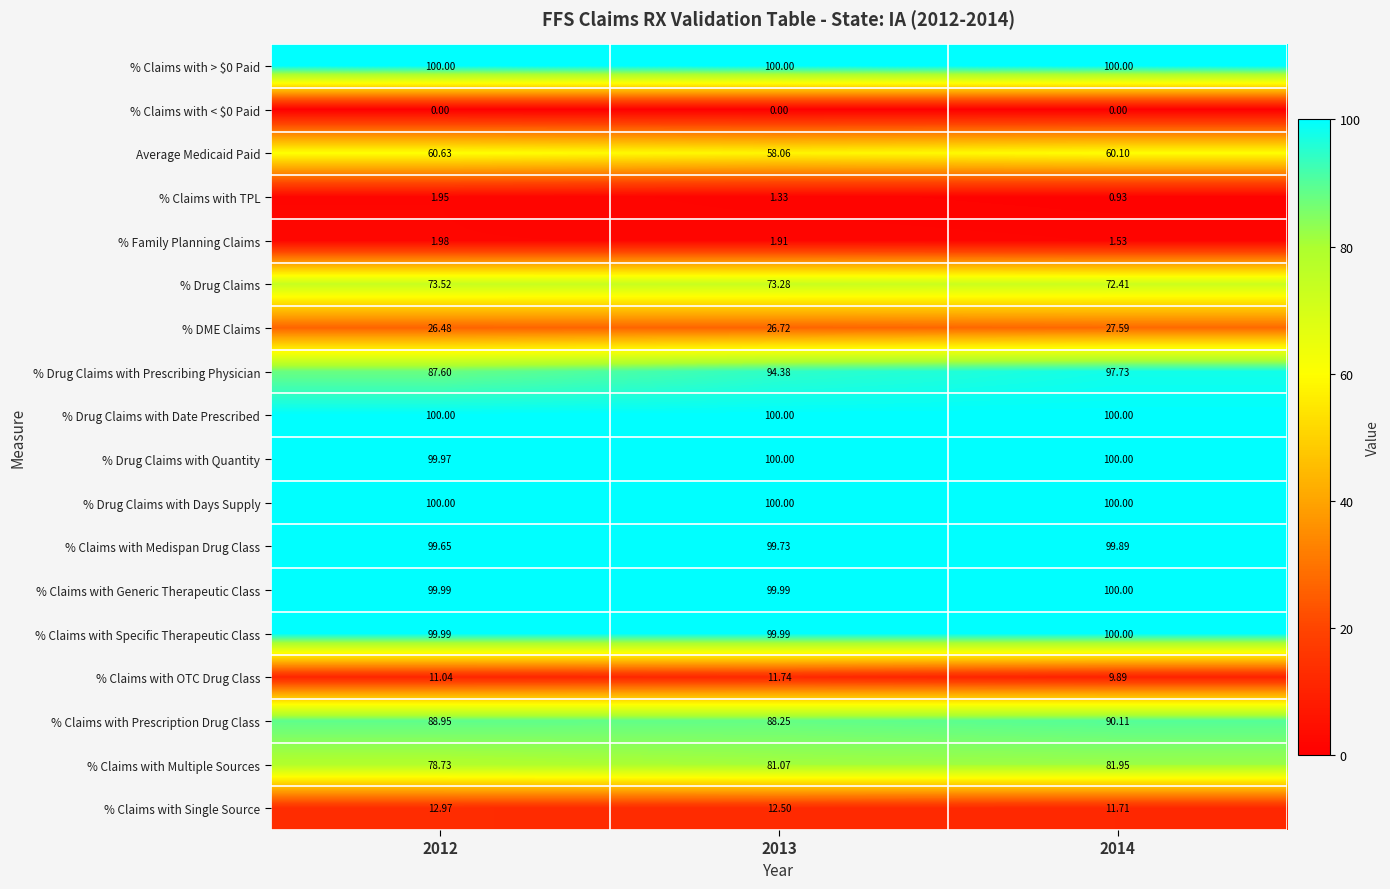

Is the value of % Claims with OTC Drug Class at 2014 greater than the value of % Claims with TPL at 2012?

Yes